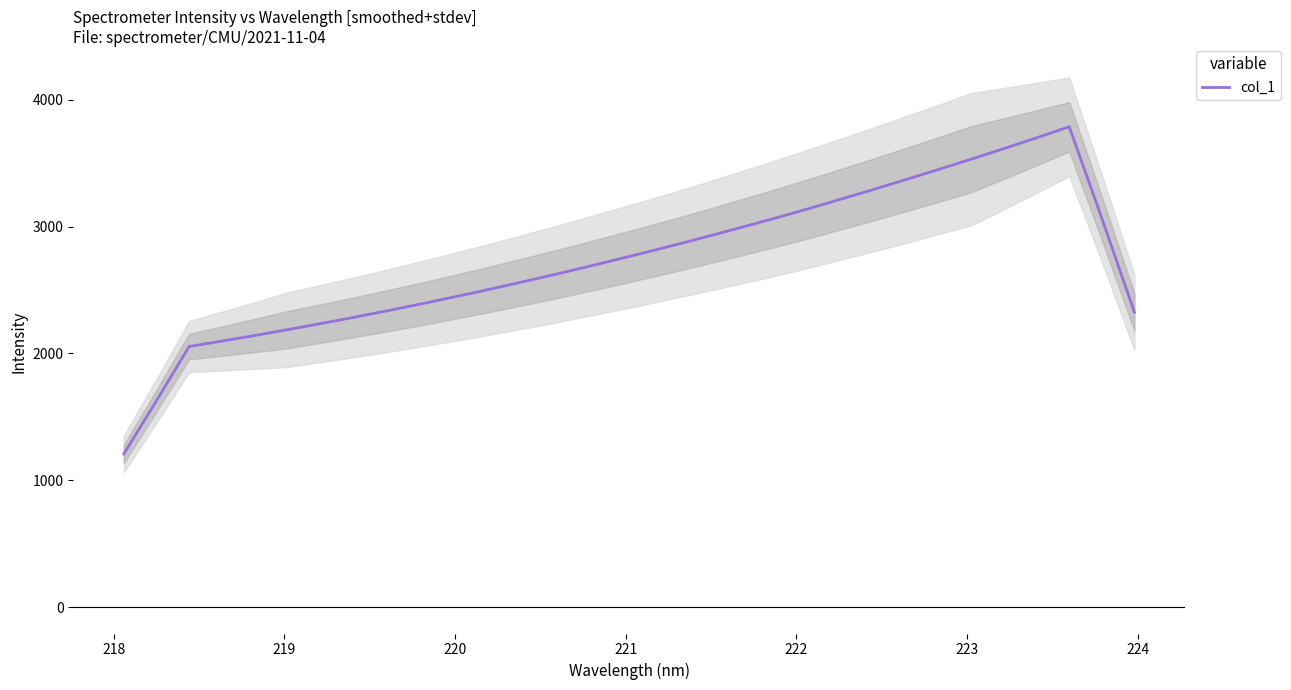

What is the minimum value for col_1?

1207.1